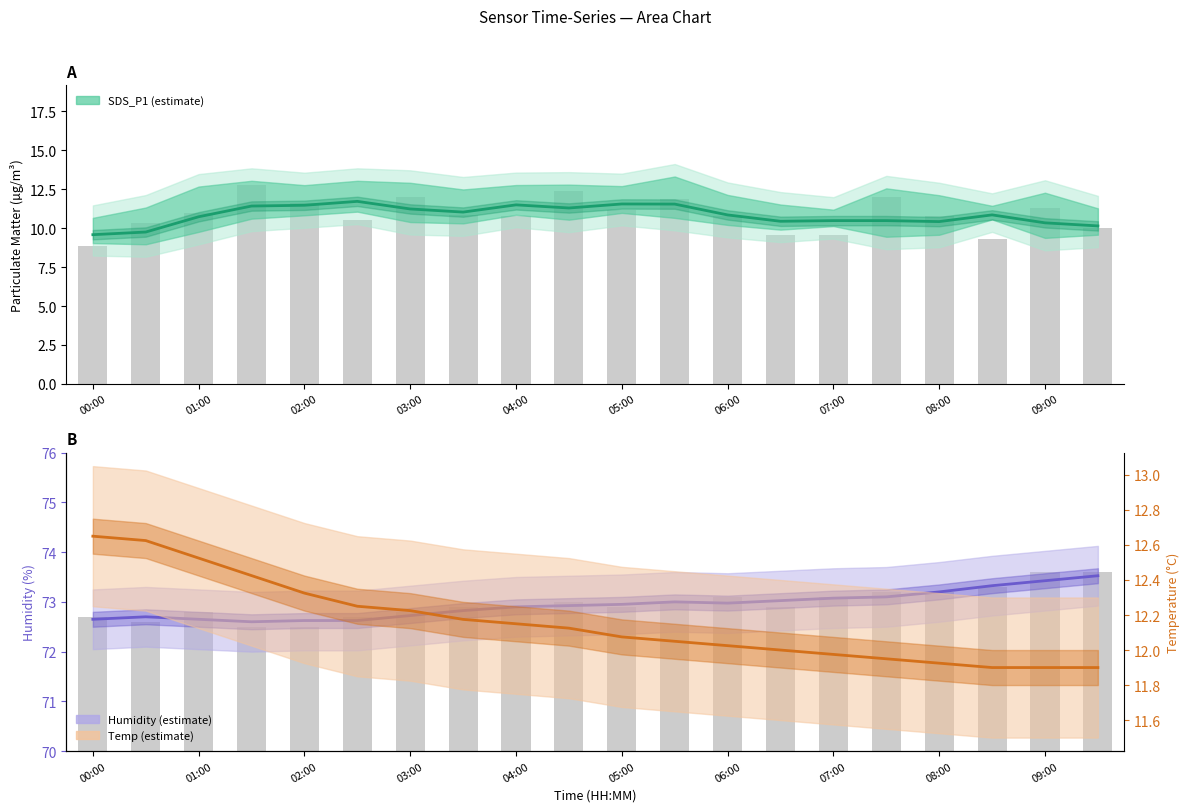

What is the maximum value for Humidity estimate?

73.5